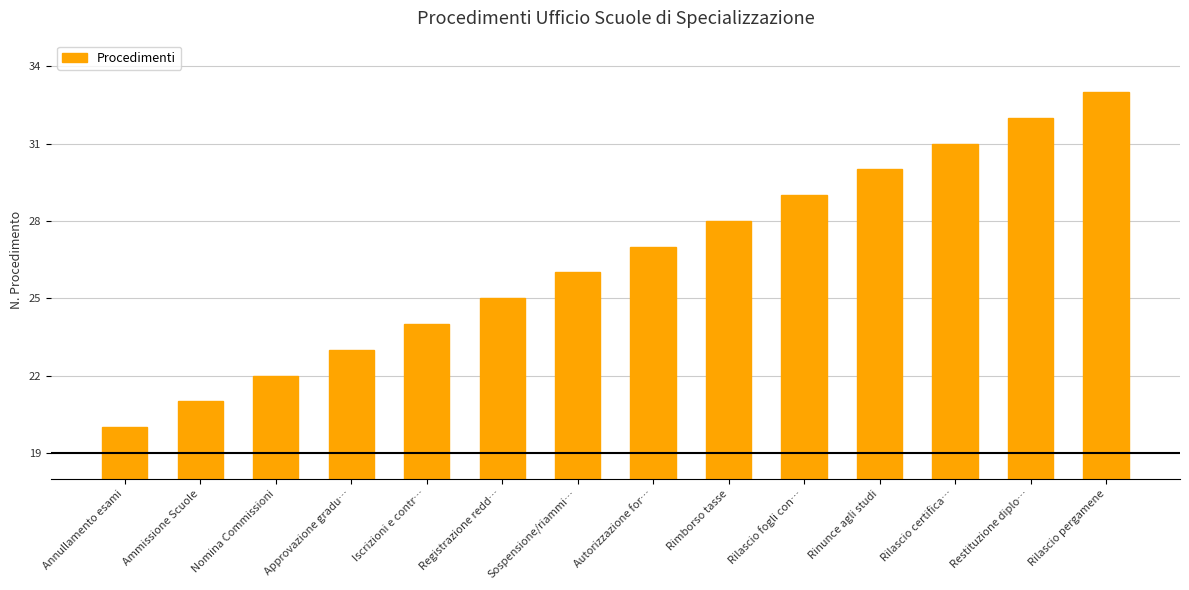

List the labels in order of value, largest first.

Rilascio pergamene, Restituzione diplo…, Rilascio certifica…, Rinunce agli studi, Rilascio fogli con…, Rimborso tasse, Autorizzazione for…, Sospensione/riammi…, Registrazione redd…, Iscrizioni e contr…, Approvazione gradu…, Nomina Commissioni, Ammissione Scuole, Annullamento esami